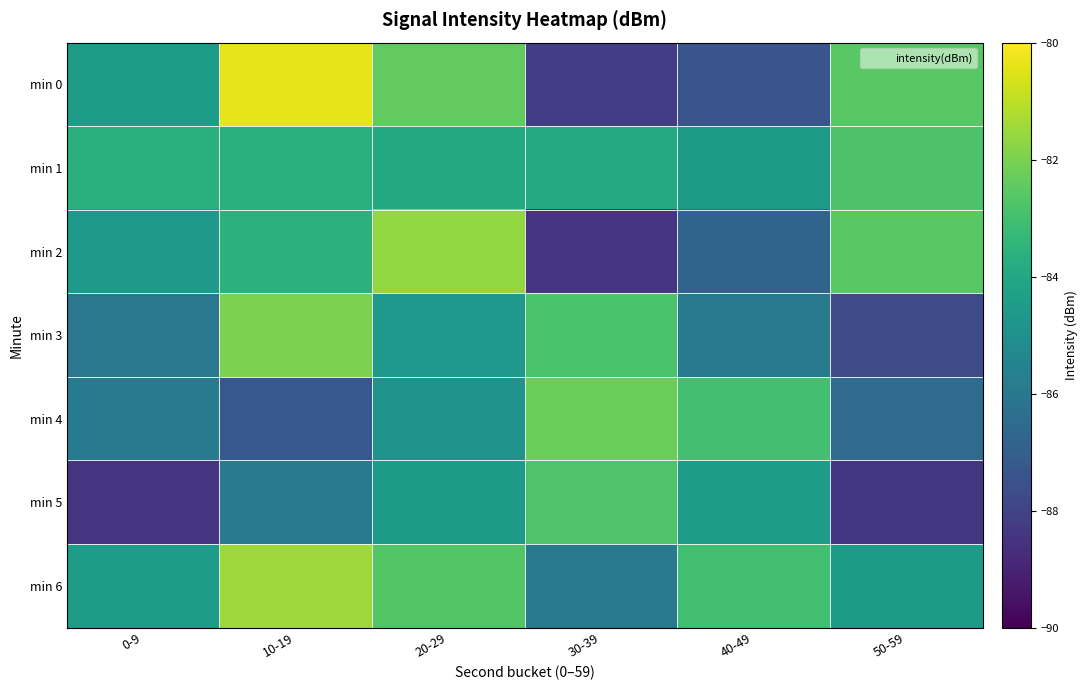

Reading right to left, list all the values displayed in this chart.

min 0: 50-59=-82.6	40-49=-87.4	30-39=-88.1	20-29=-82.4	10-19=-80.4	0-9=-84.5
min 1: 50-59=-82.8	40-49=-84.5	30-39=-83.9	20-29=-83.9	10-19=-83.7	0-9=-83.7
min 2: 50-59=-82.6	40-49=-86.8	30-39=-88.4	20-29=-81.6	10-19=-83.6	0-9=-84.6
min 3: 50-59=-87.7	40-49=-86.0	30-39=-82.8	20-29=-84.7	10-19=-82.0	0-9=-86.0
min 4: 50-59=-86.5	40-49=-83.0	30-39=-82.3	20-29=-84.9	10-19=-87.3	0-9=-85.8
min 5: 50-59=-88.4	40-49=-84.5	30-39=-82.8	20-29=-84.6	10-19=-85.9	0-9=-88.5
min 6: 50-59=-84.5	40-49=-83.0	30-39=-86.0	20-29=-82.7	10-19=-81.5	0-9=-84.5